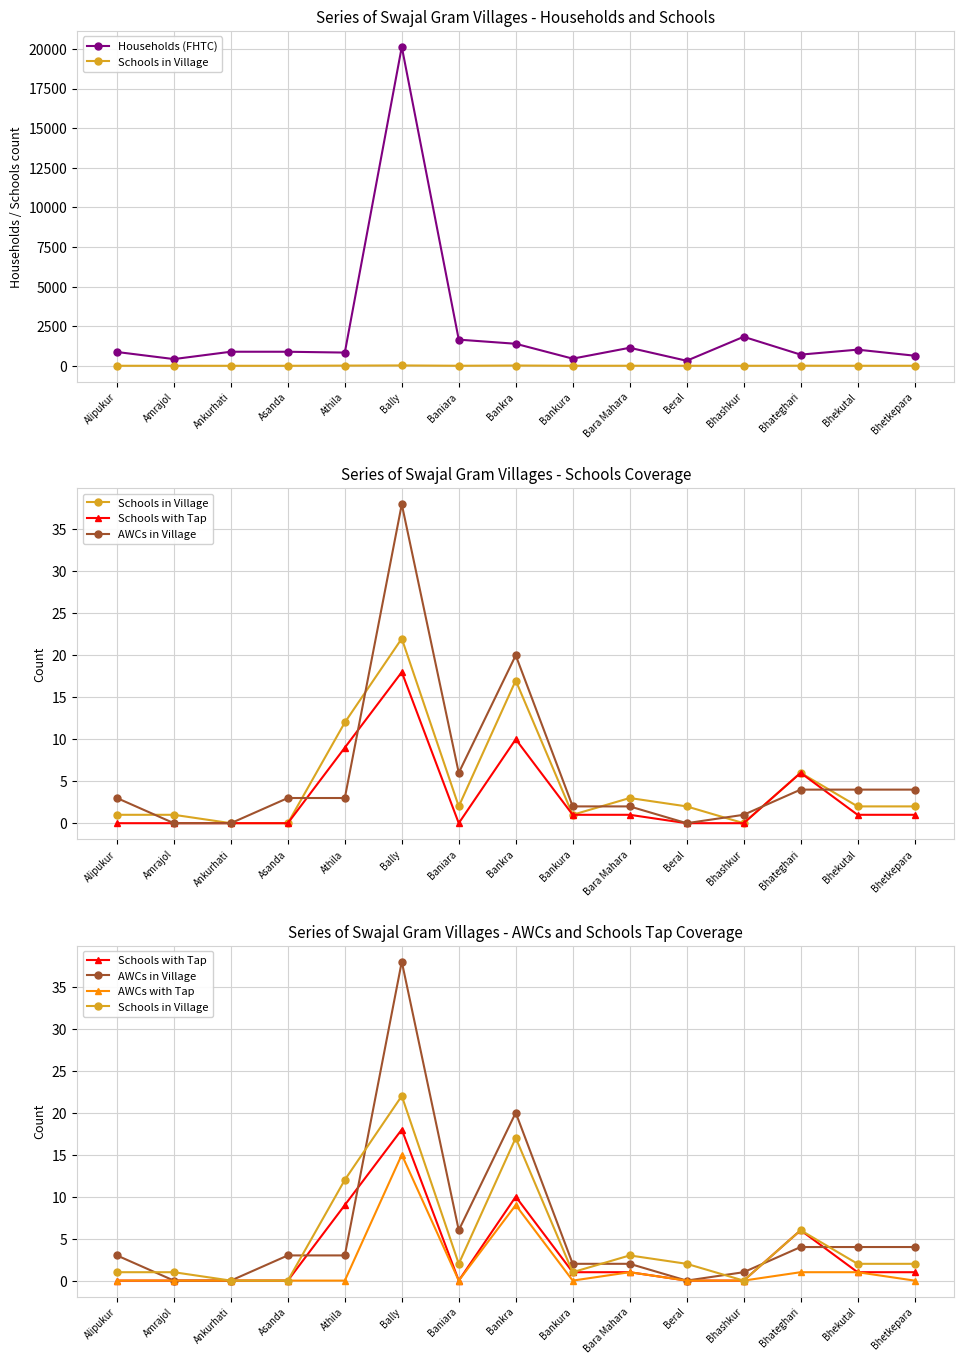

Is it true that Households (FHTC) equals 886 at Asanda?

True